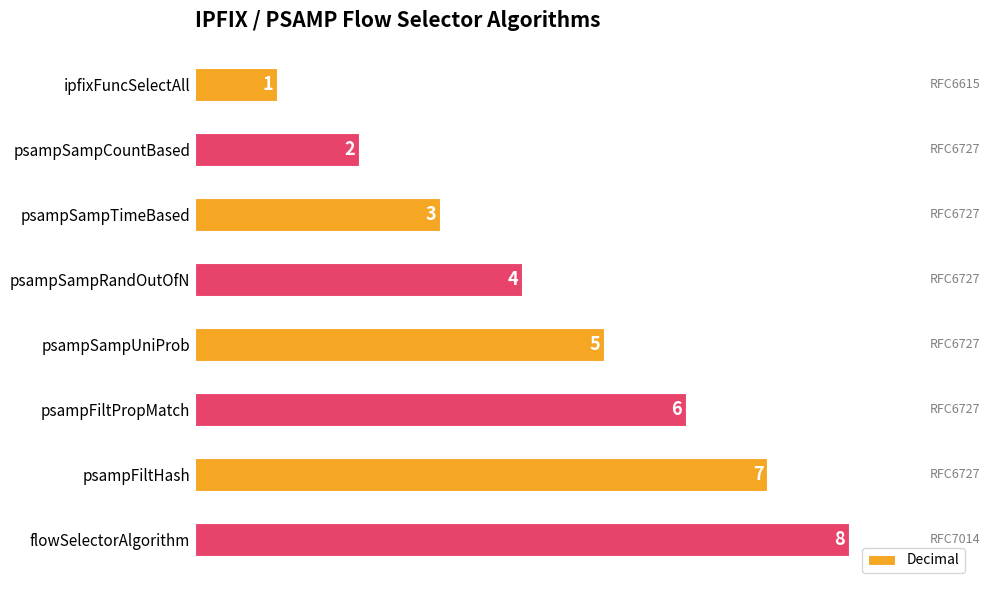

Which has a higher value, psampFiltPropMatch or psampSampCountBased?

psampFiltPropMatch